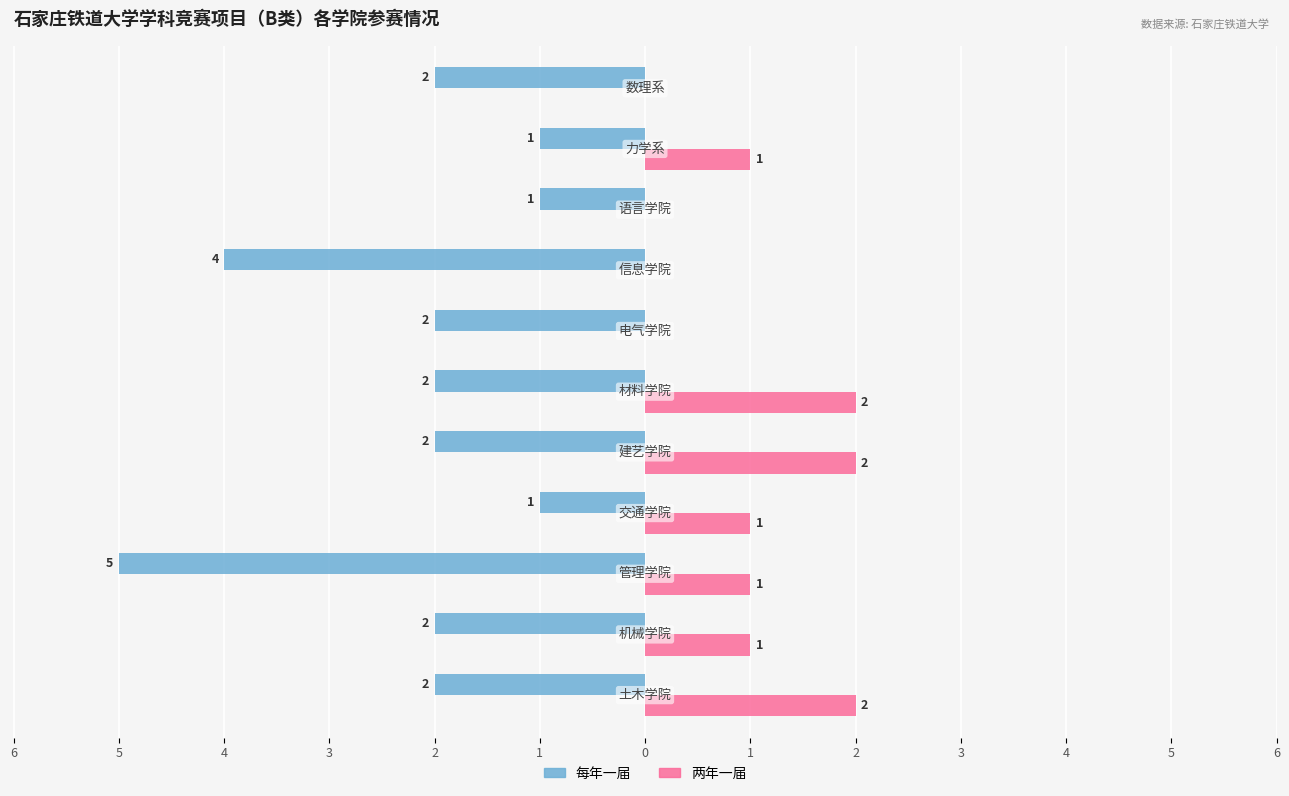

How many 每年一届 values are between -2 and -1?

9